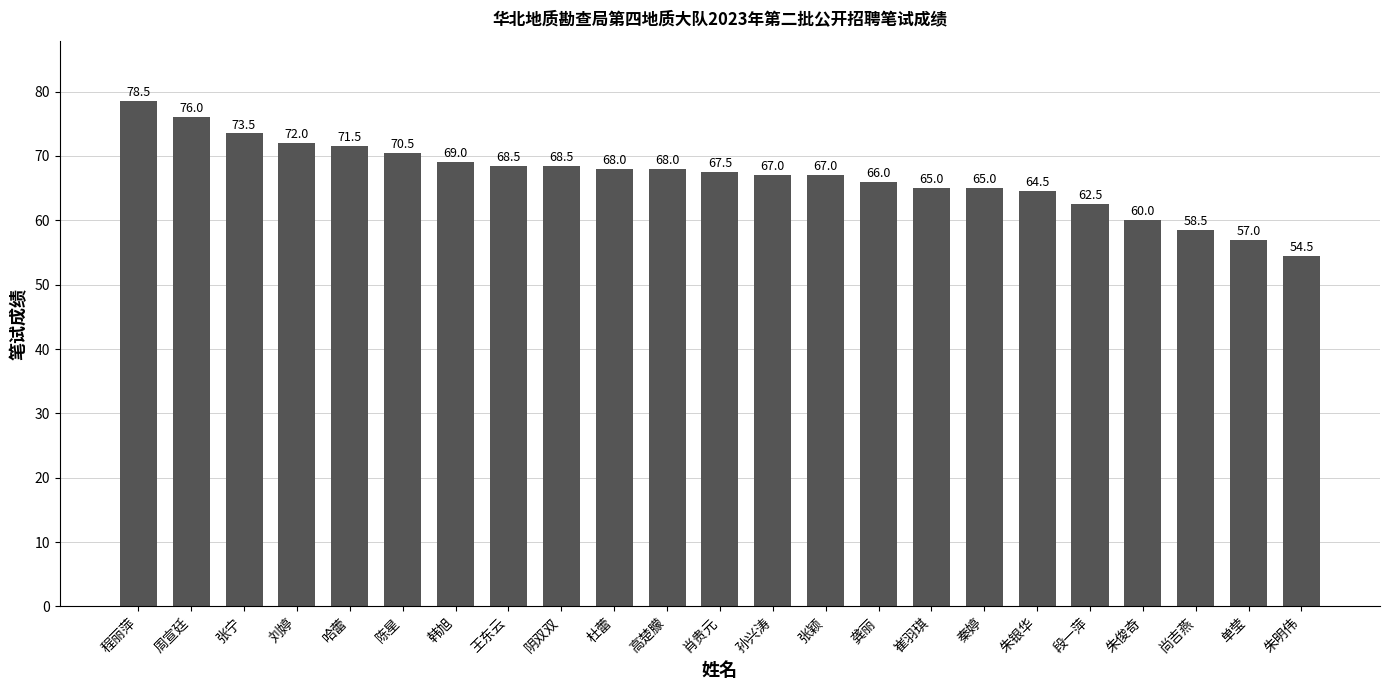

What is the maximum value shown in the chart?

78.5